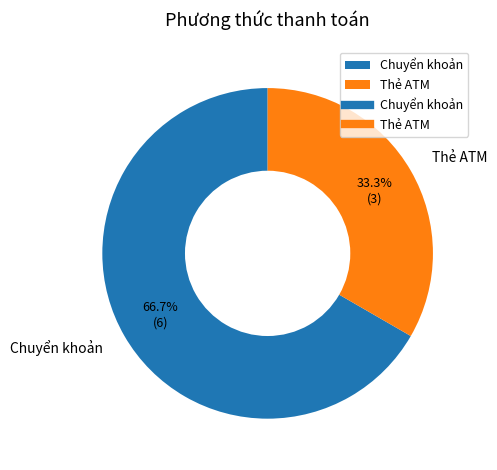

Rank the categories by value from lowest to highest.

Thẻ ATM, Chuyển khoản